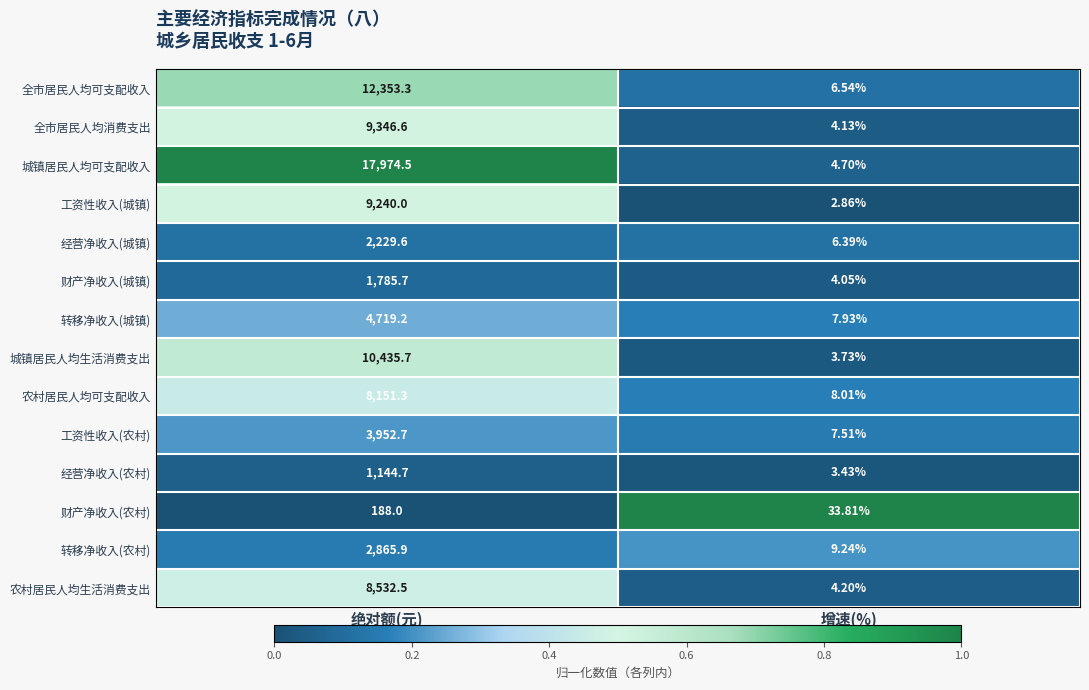

Where is 工资性收入(农村) nearest to the value 1980?

增速(%)